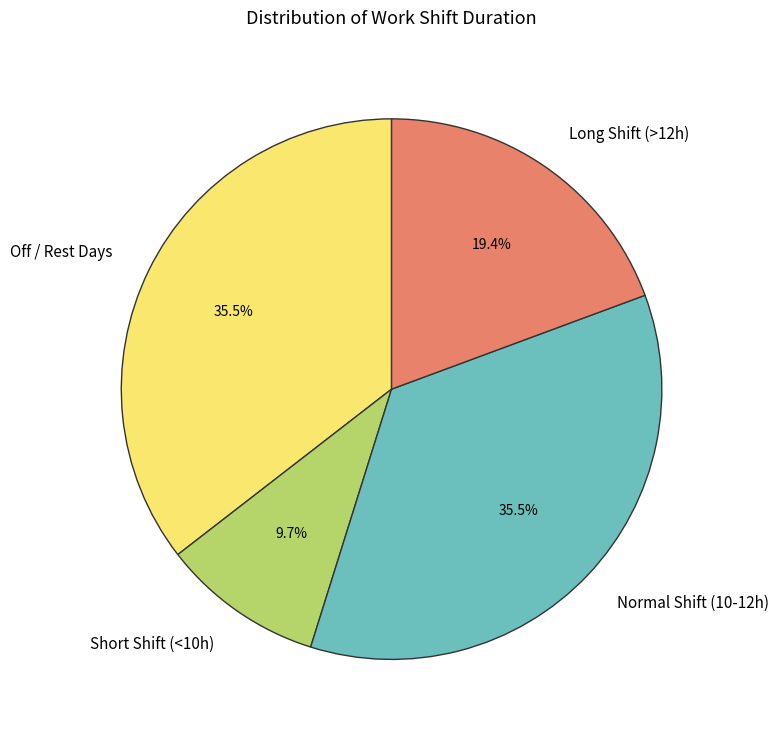

Which slice is the smallest?

Short Shift (<10h)